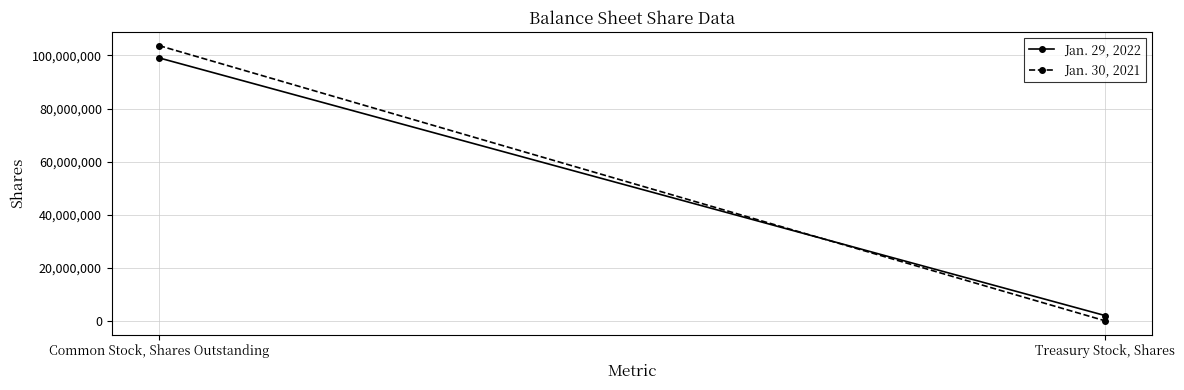

What is the value of the Jan. 29, 2022 point at the 2nd from the left?

2050000